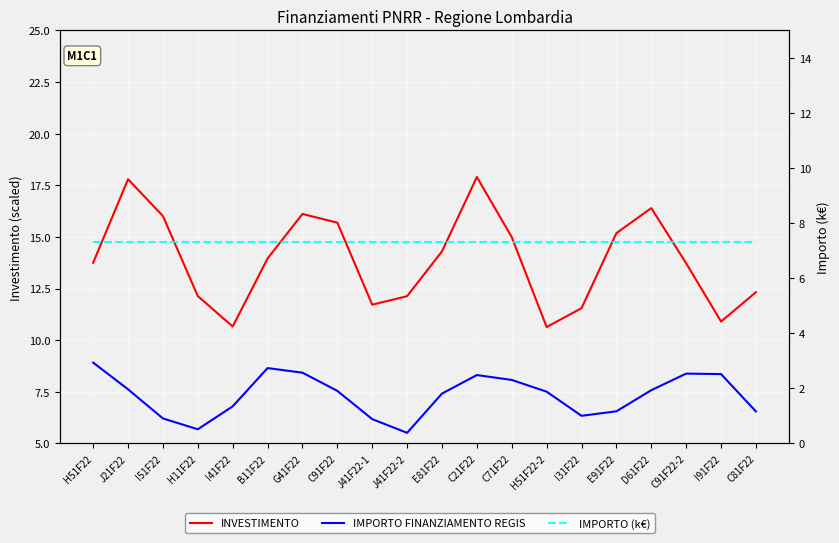

Which category has the highest value in the INVESTIMENTO series?

C21F22